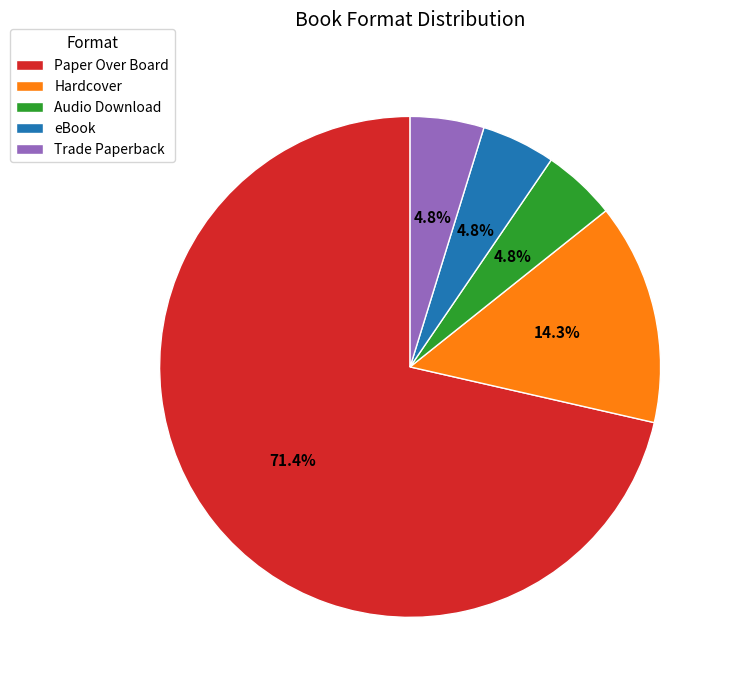

What is the majority slice?

Paper Over Board